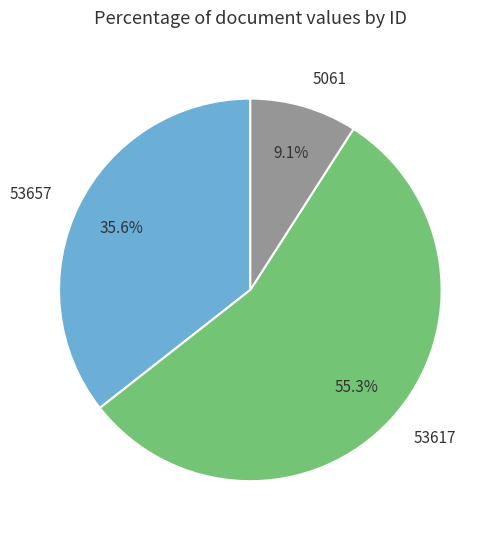

The 53617 slice represents 55% of the pie. True or false?

True